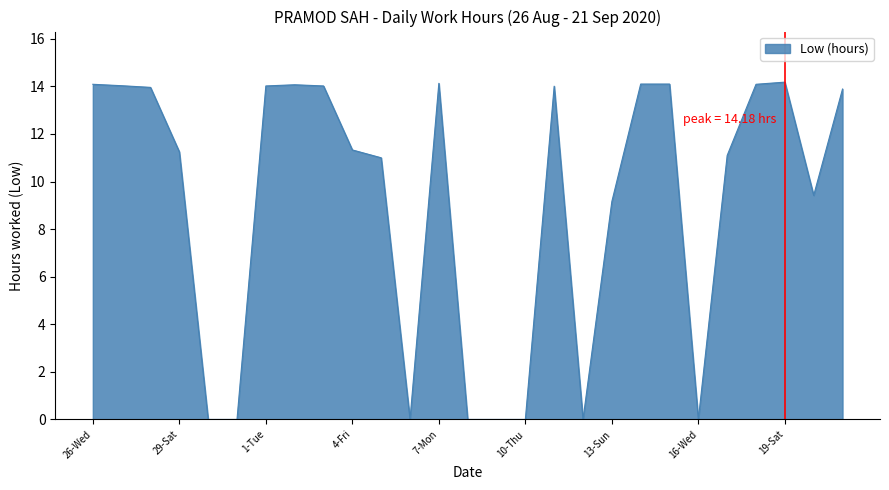

What is the greatest value displayed?

14.2